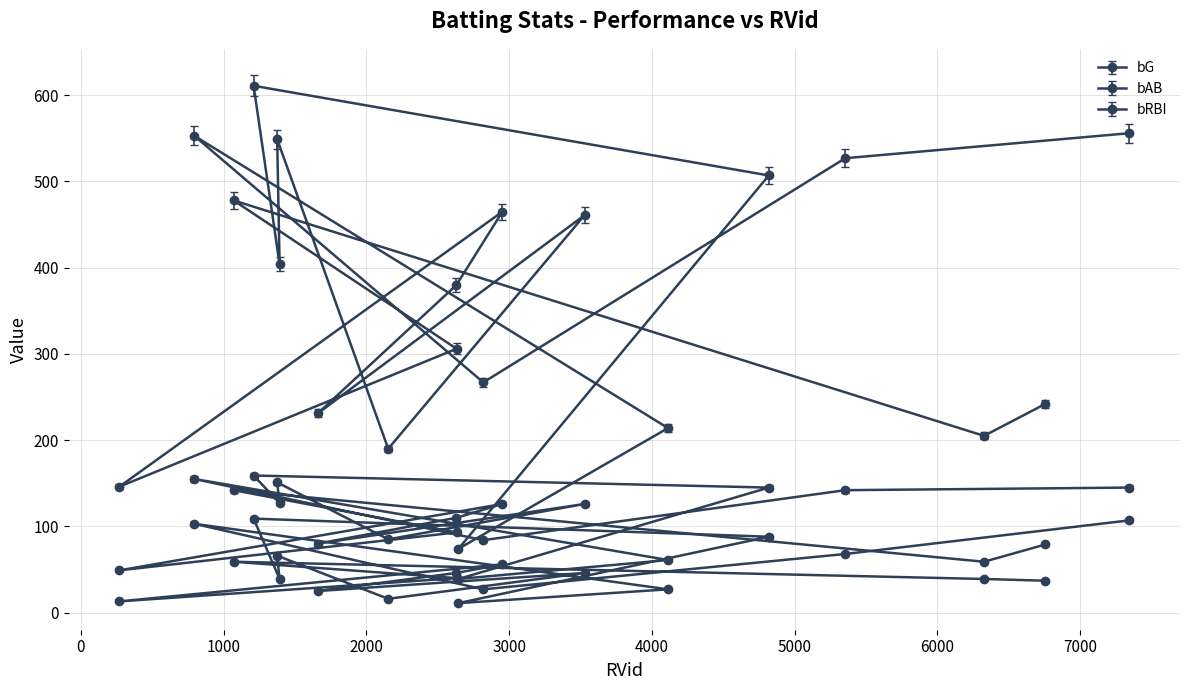

Which series has the largest total across all categories?

bAB